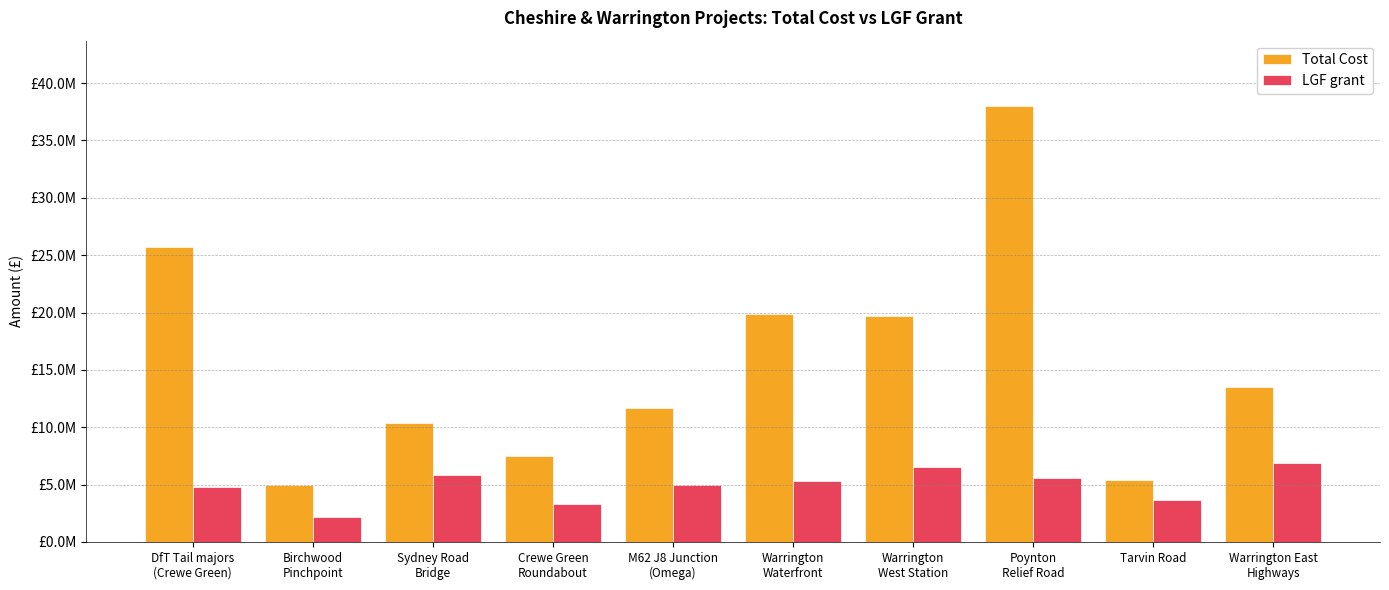

Which series has the largest range (max minus min)?

Total Cost